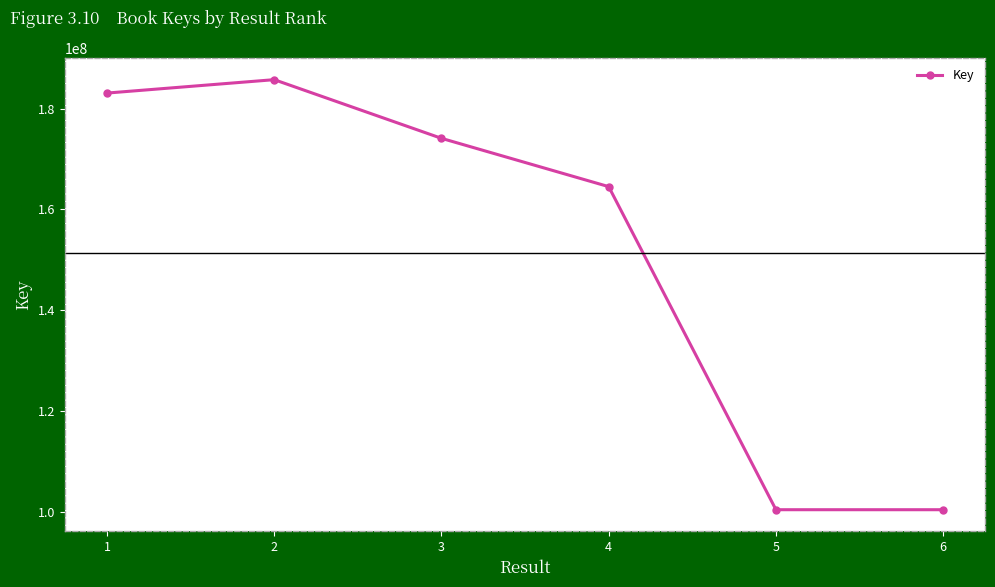

What is the average value?

151393148